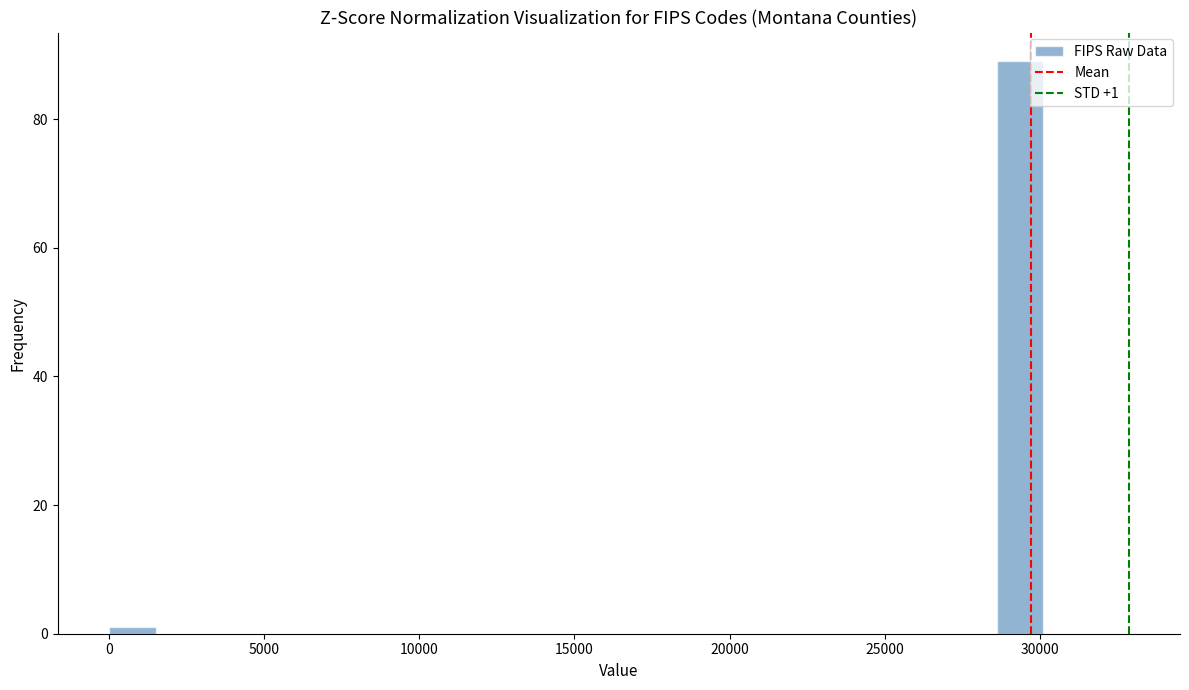

Read against the x-axis, roughly where is the centre of the tallest bar?

29500